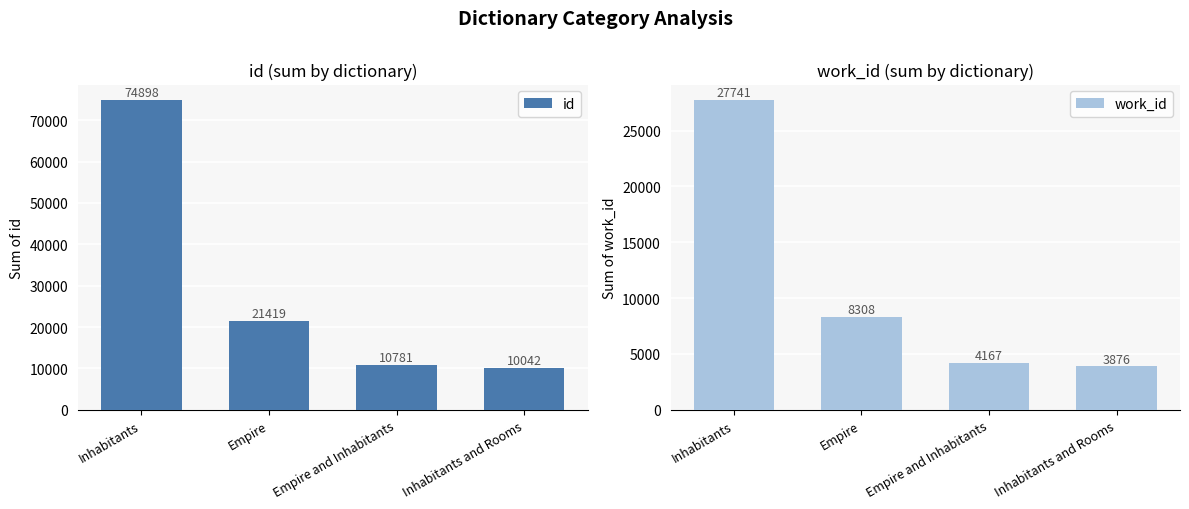

What is the average value of the id series?

29285